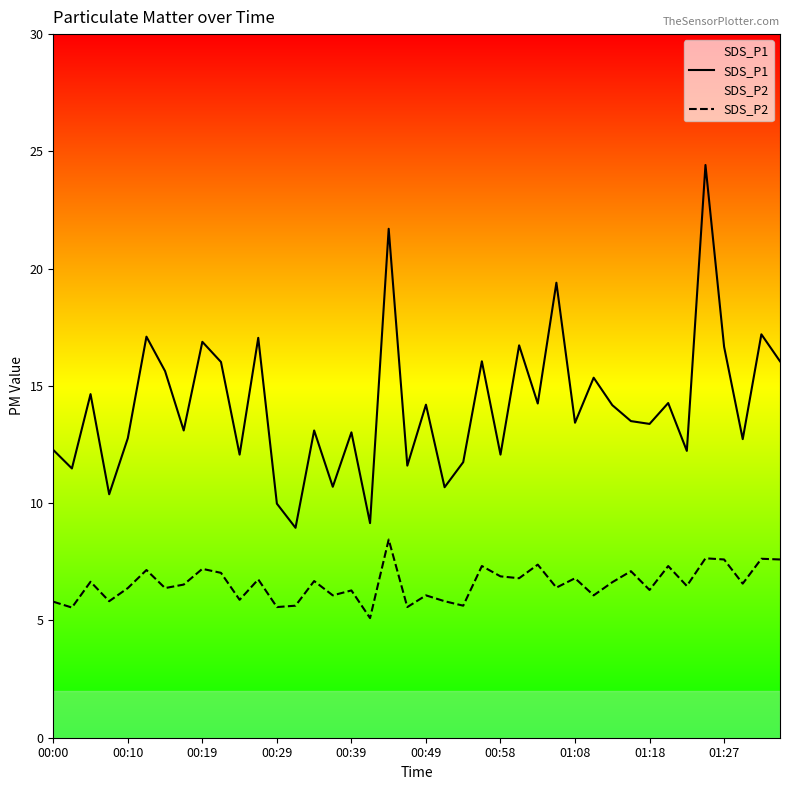

What is the difference between the maximum and minimum values in the SDS_P1 series?

15.5